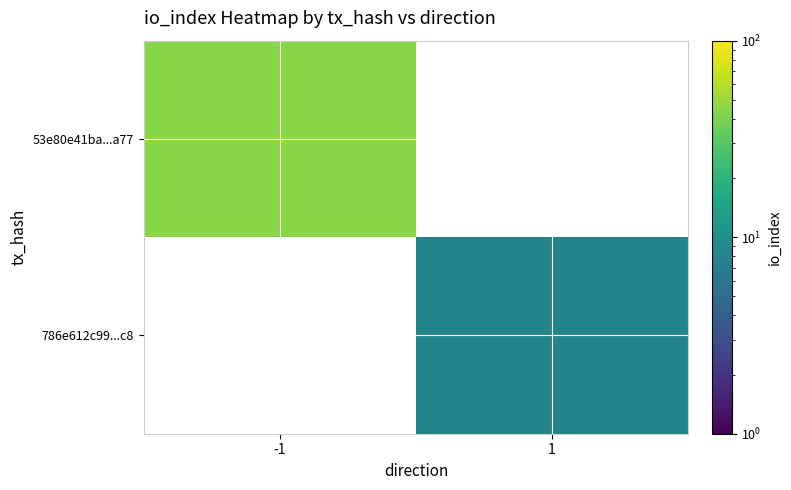

Rank the series by their maximum value, from lowest to highest.

786e612c99...c8, 53e80e41ba...a77